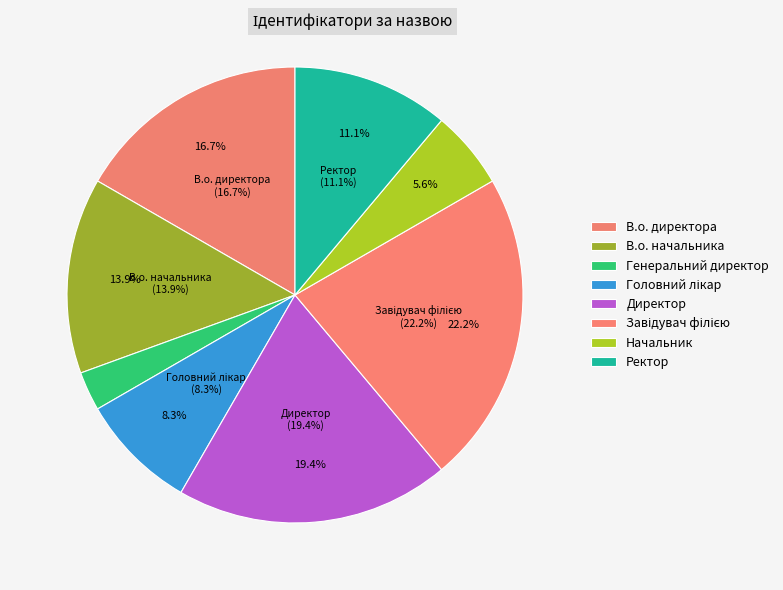

Count the number of slices in the pie.

8